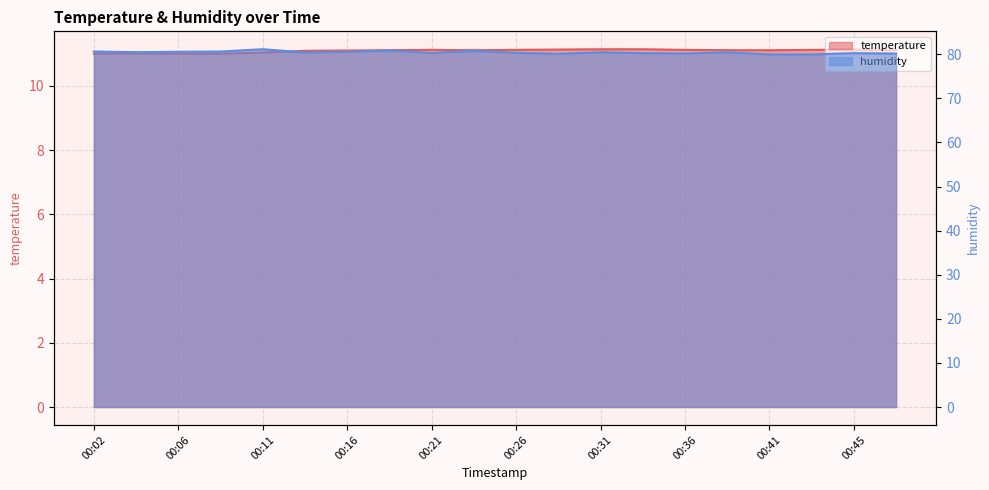

Which series has the widest spread of values?

humidity